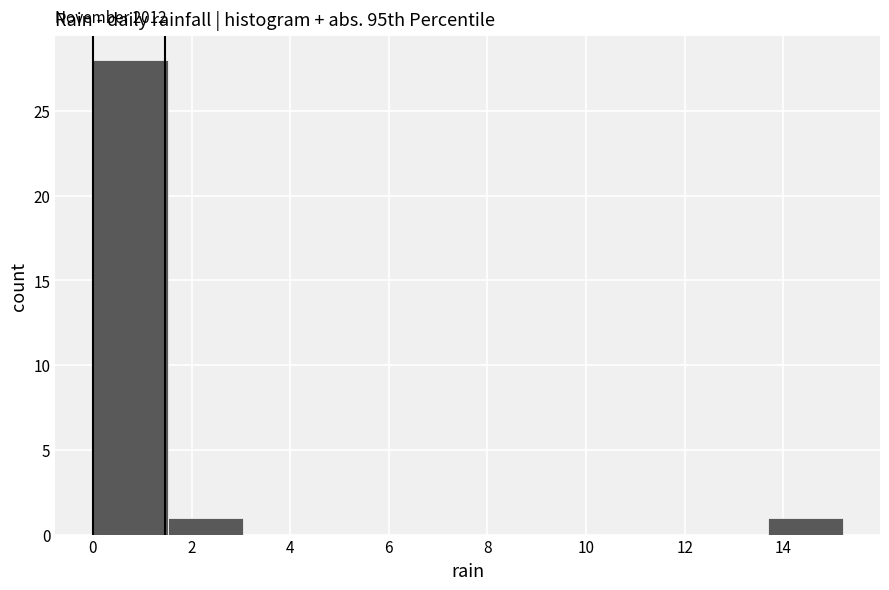

Which range on the x-axis has the tallest bar?

0.00 to 1.52